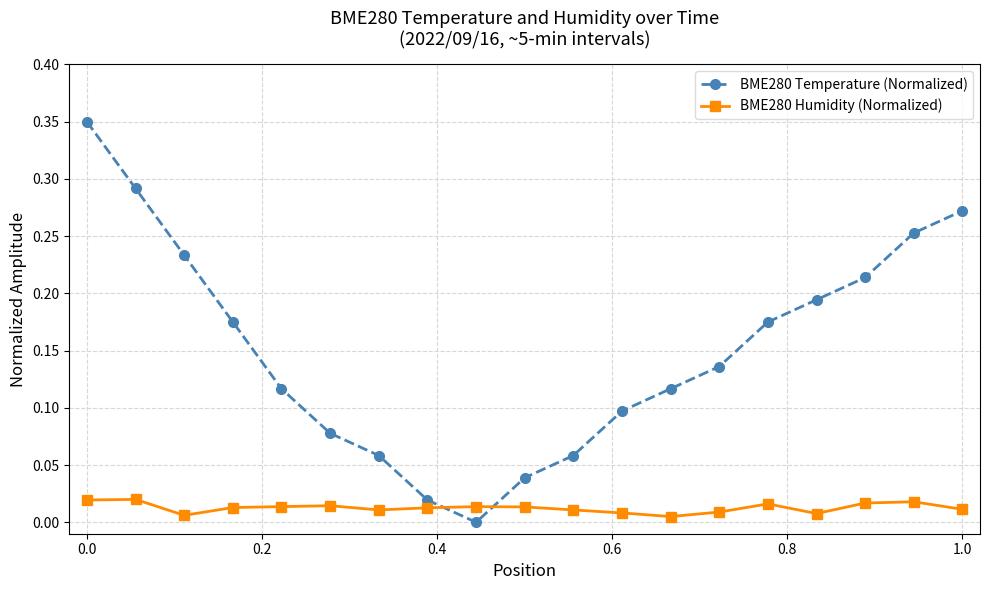

Rank the series by their average value, from highest to lowest.

BME280 Temperature (Normalized), BME280 Humidity (Normalized)